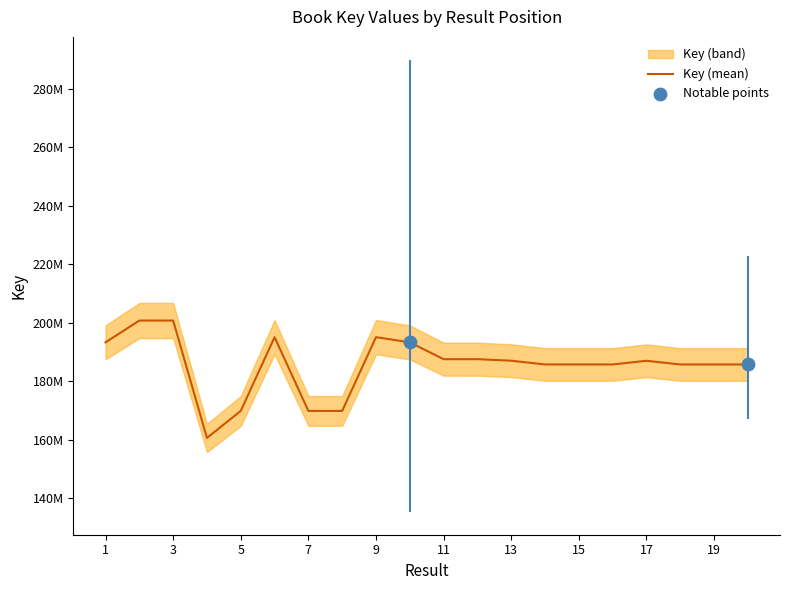

Which has a higher value, 7 or 17?

17